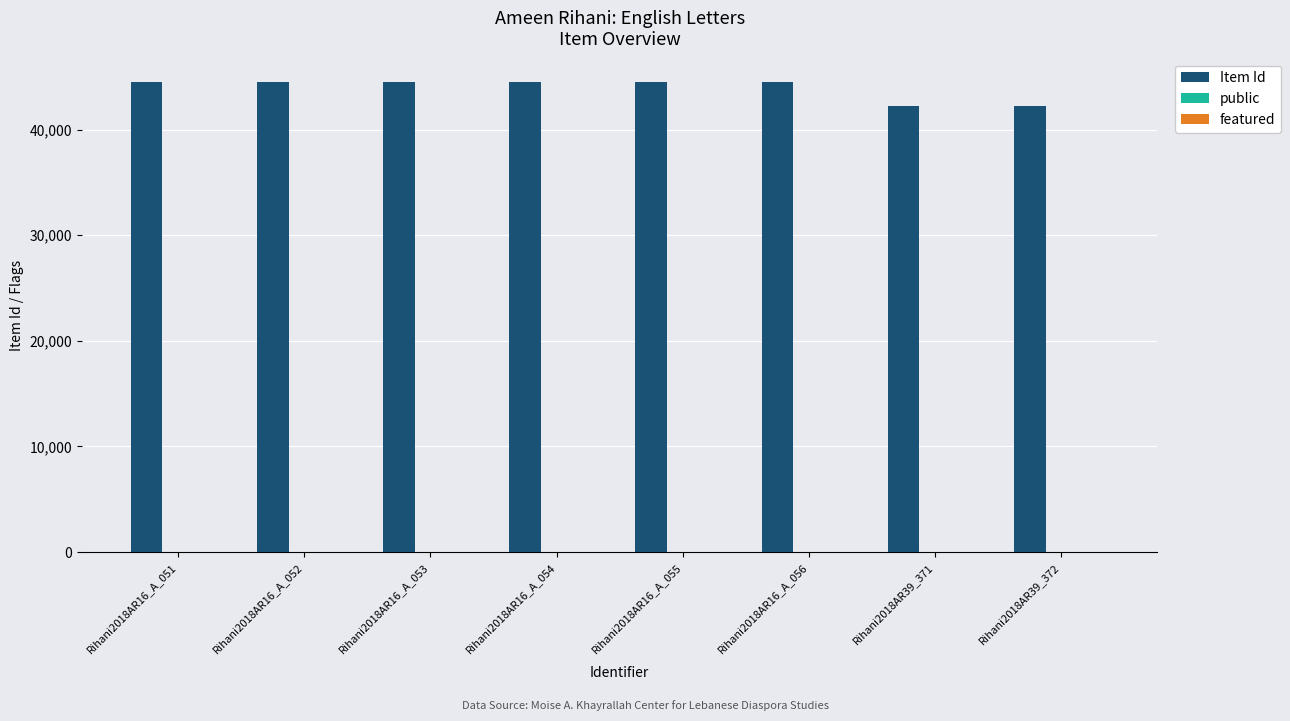

The value of Item Id at Rihani2018AR16_A_054 is 58159. True or false?

False